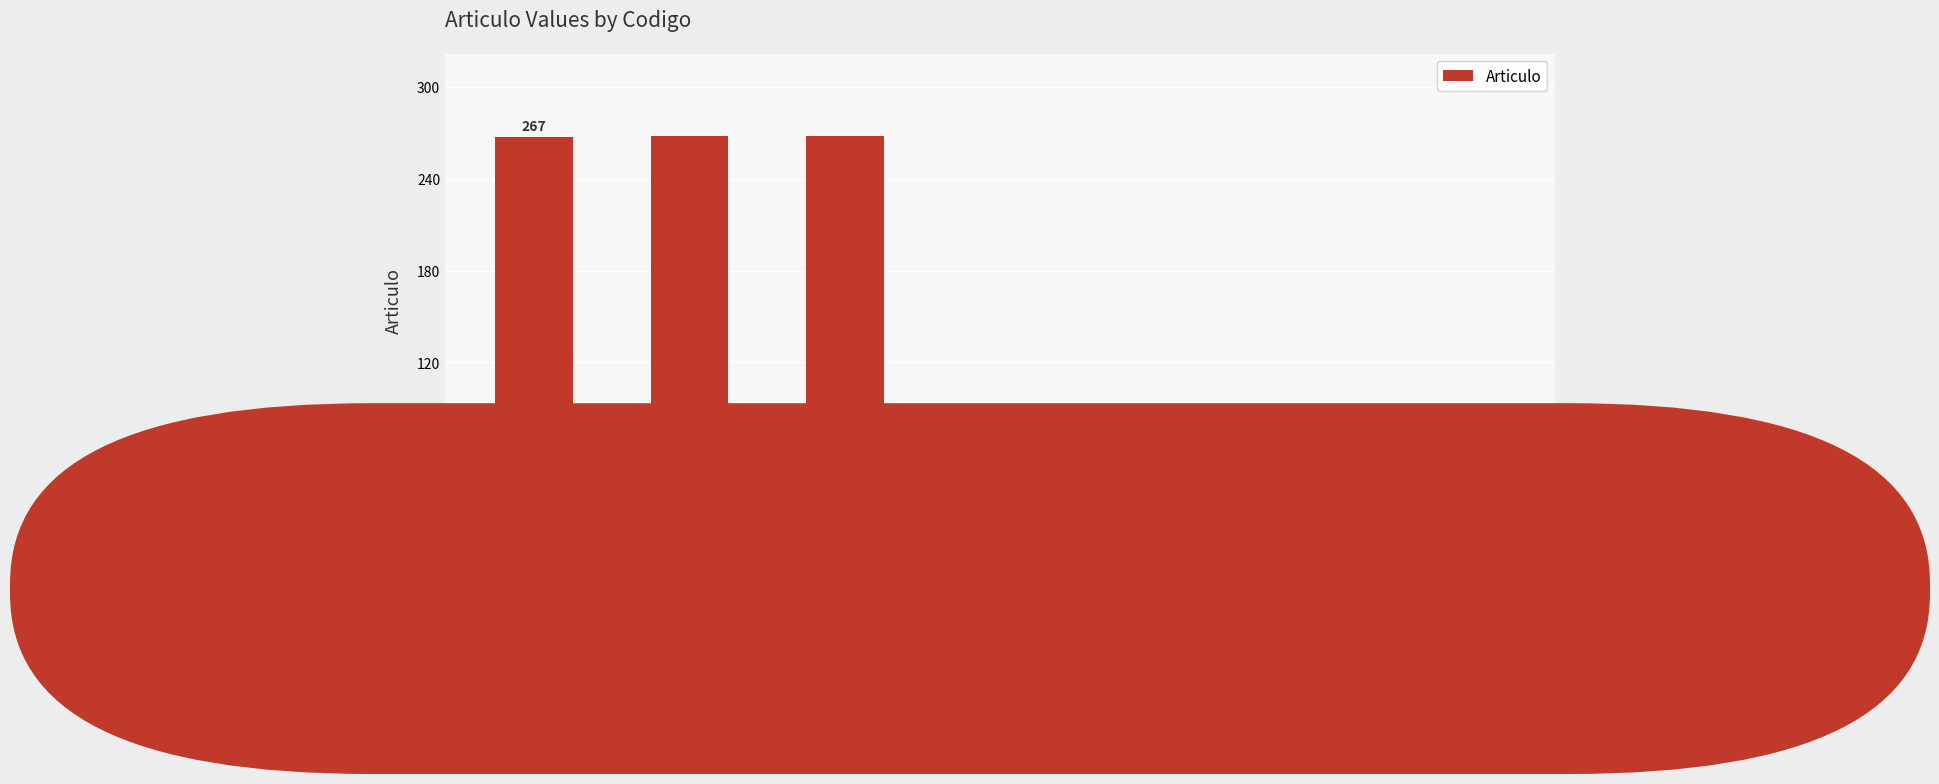

What is the approximate value at L/IT-1?

71